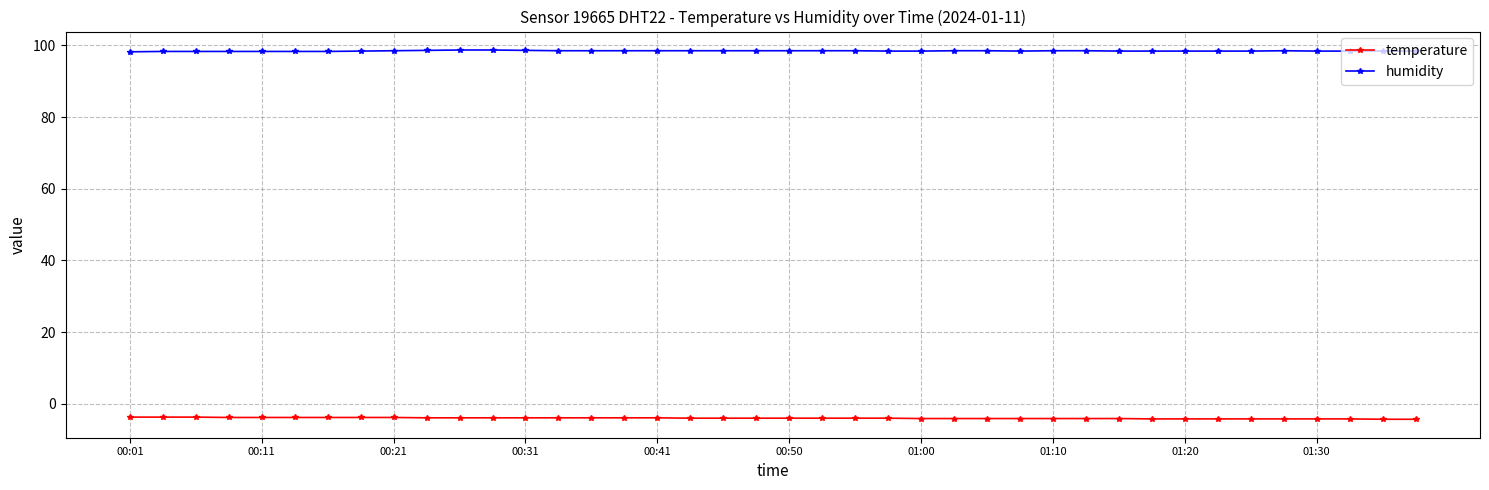

Which series has the largest total across all categories?

humidity